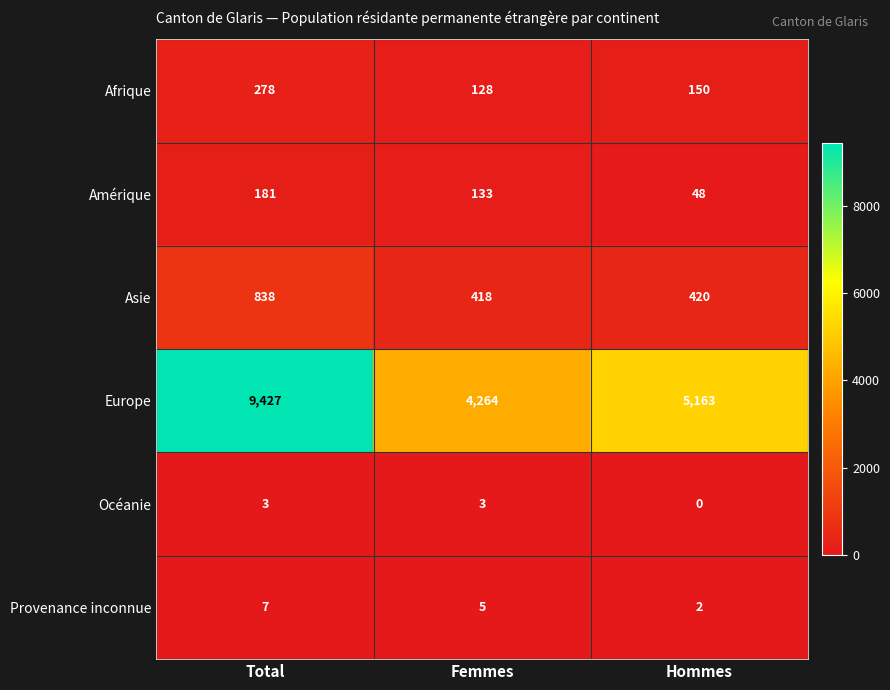

True or false: Europe has a value of 8178 at Hommes.

False